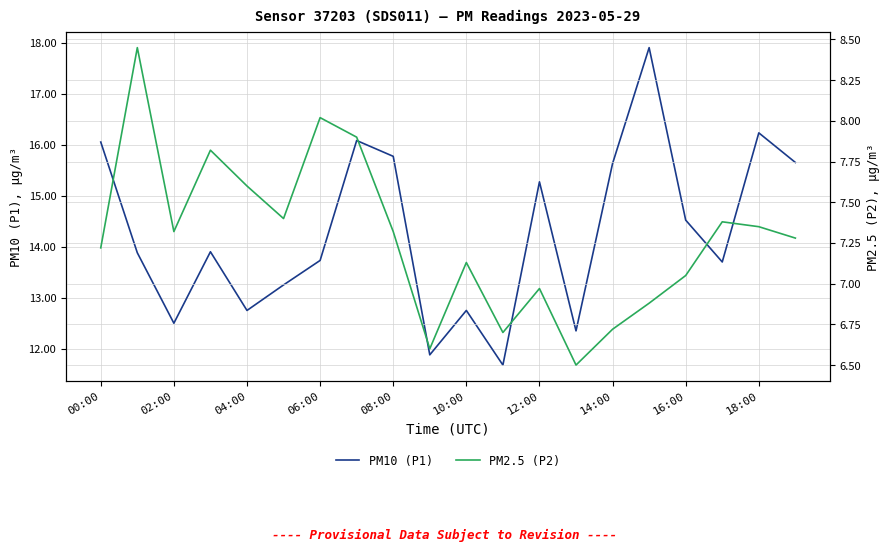

True or false: PM10 (P1) has a value of 16.2 at 18:00.

True